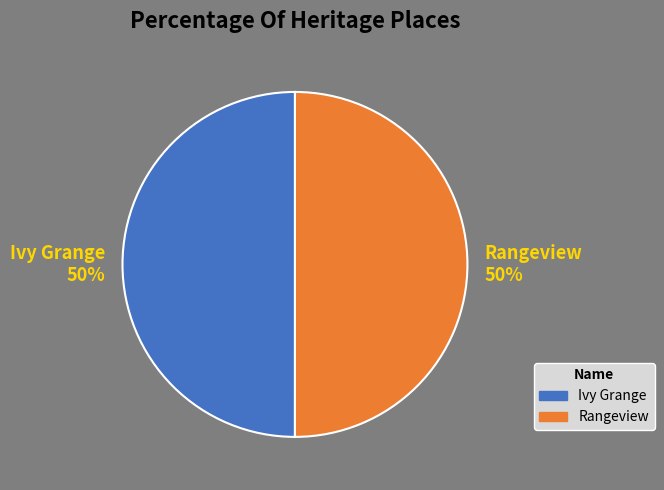

True or false: Ivy Grange accounts for 50% of the total.

True